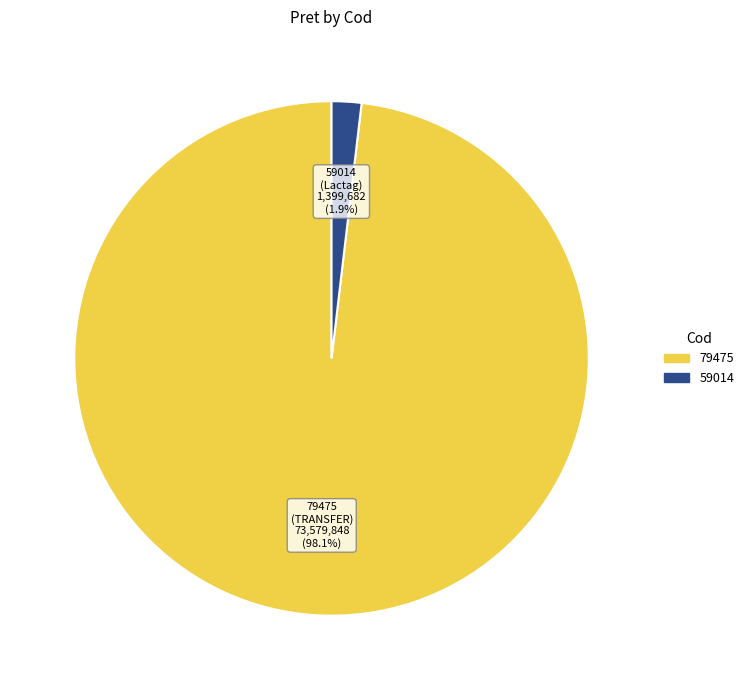

Combined, do 79475 and 59014 account for over 50%?

Yes